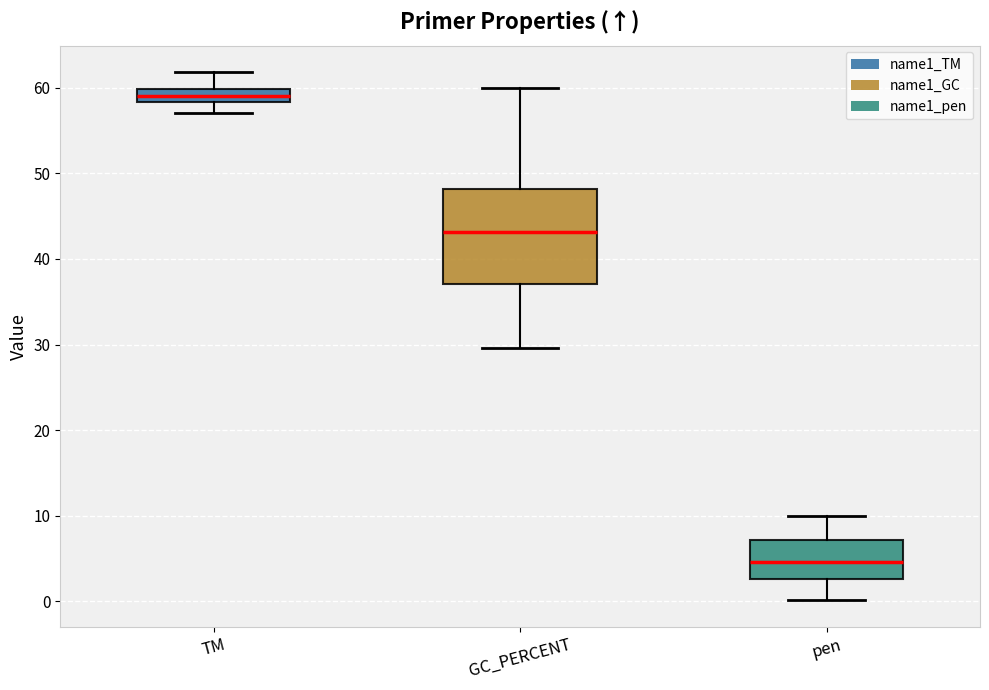

Reading left to right, transcribe this box plot: for each box, give where its median line is, the range the box spans, and where its two whiskers end, as read against the y-axis. The values are not printed on the chart, so give them approximately, as read against the axis.

TM: median 59, box 58 to 60, whiskers 57 to 62
GC_PERCENT: median 43, box 37 to 48, whiskers 30 to 60
pen: median 5, box 3 to 7, whiskers 0 to 10